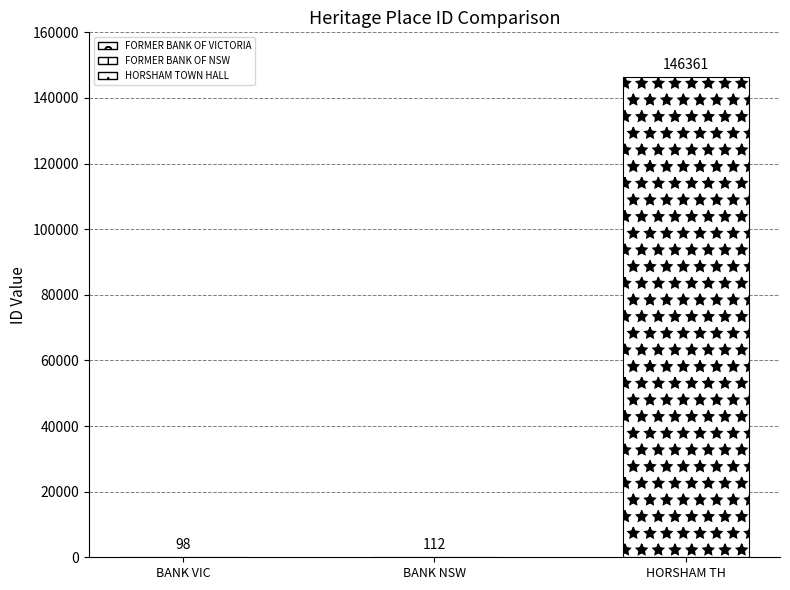

Which has a higher value, FORMER BANK OF VICTORIA or HORSHAM TOWN HALL?

HORSHAM TOWN HALL